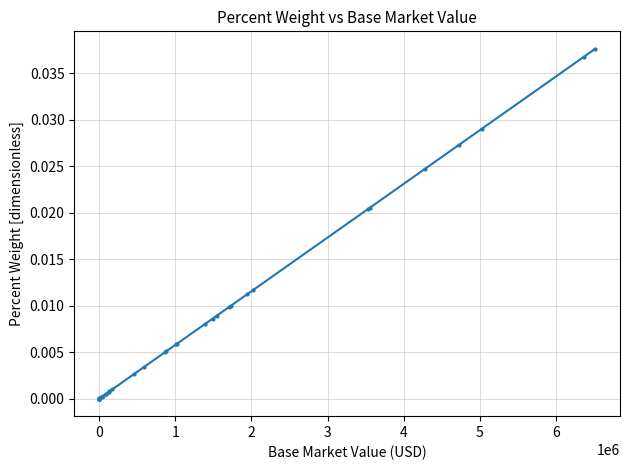

What is the sum of all values?

0.3